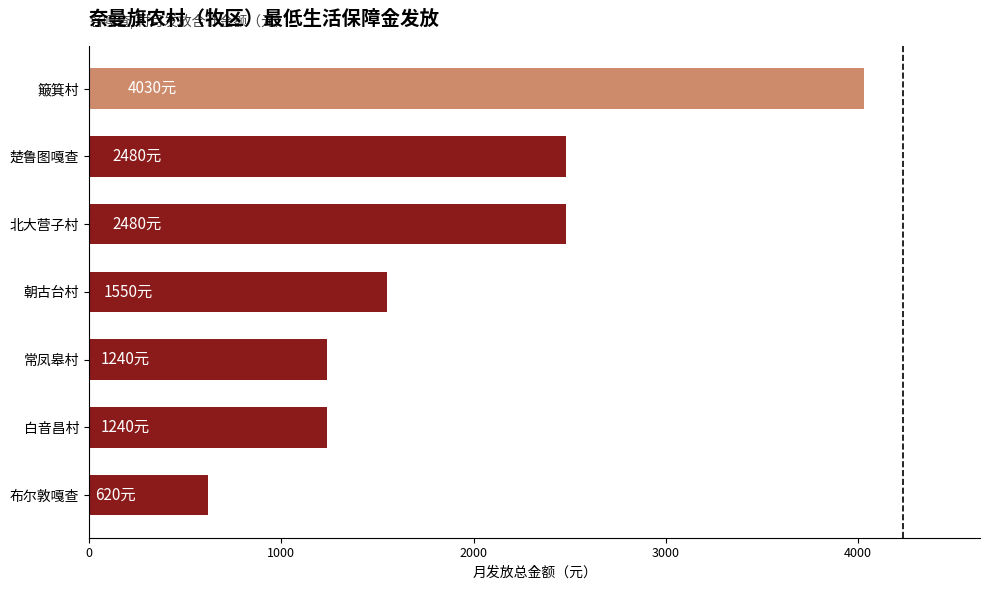

Approximately how many times larger is the value at 簸箕村 compared to 布尔敦嘎查?

6.5